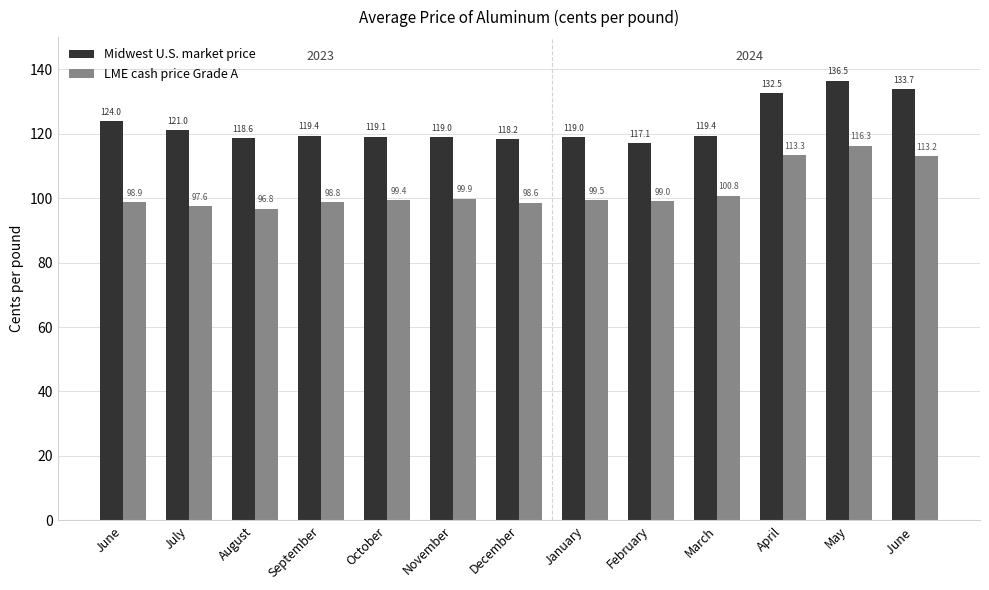

What is the total value across all series at December?

216.9